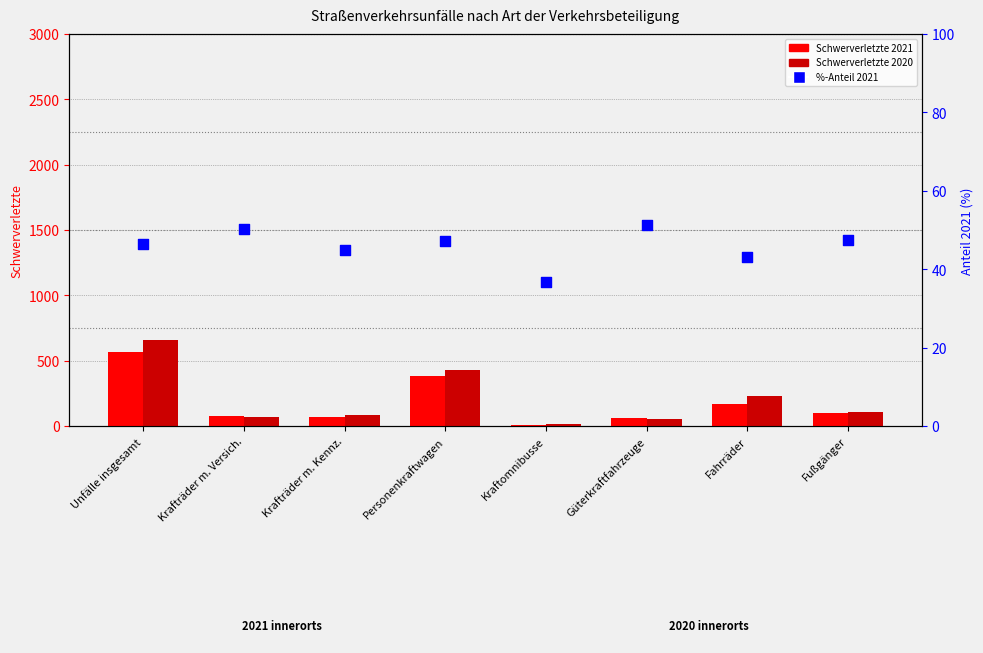

Which series contains the highest Y value?

Schwerverletzte 2020